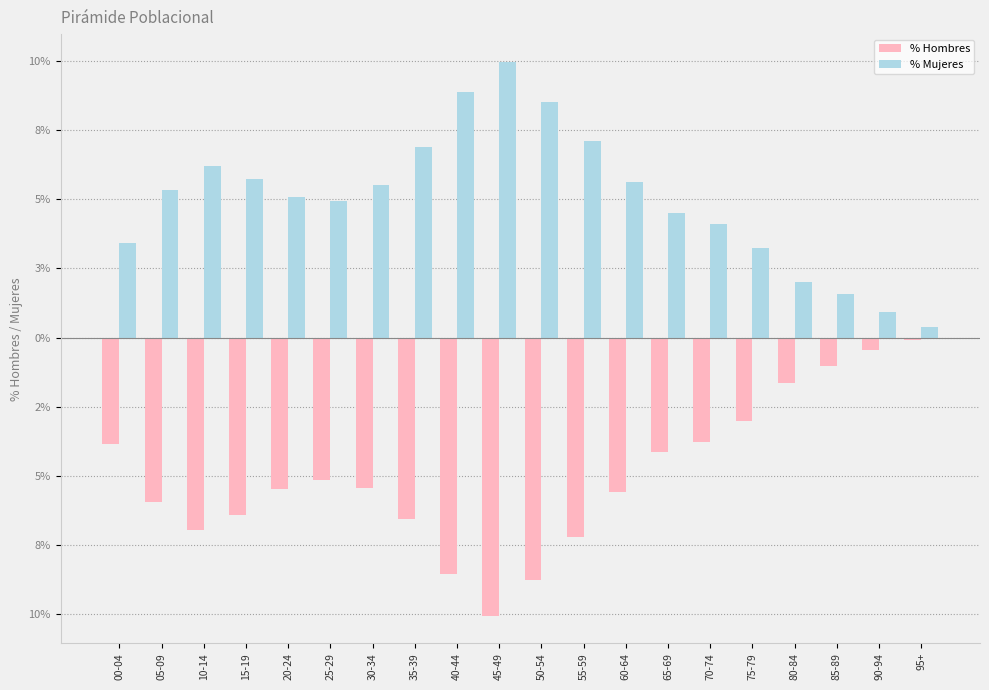

What is the label of the 12th bar from the left?

55-59